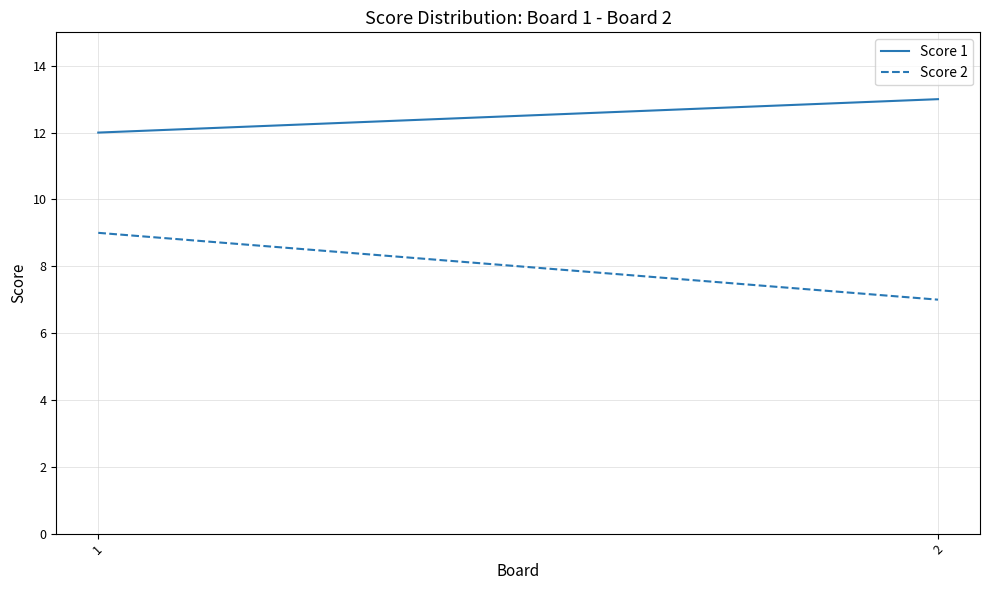

How many categories are shown in the chart?

2